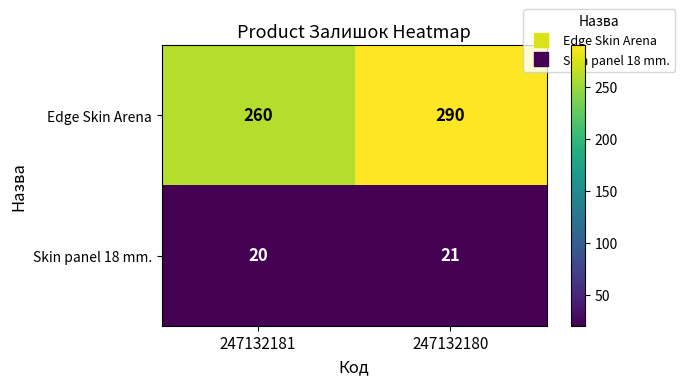

What is the smallest value displayed?

20